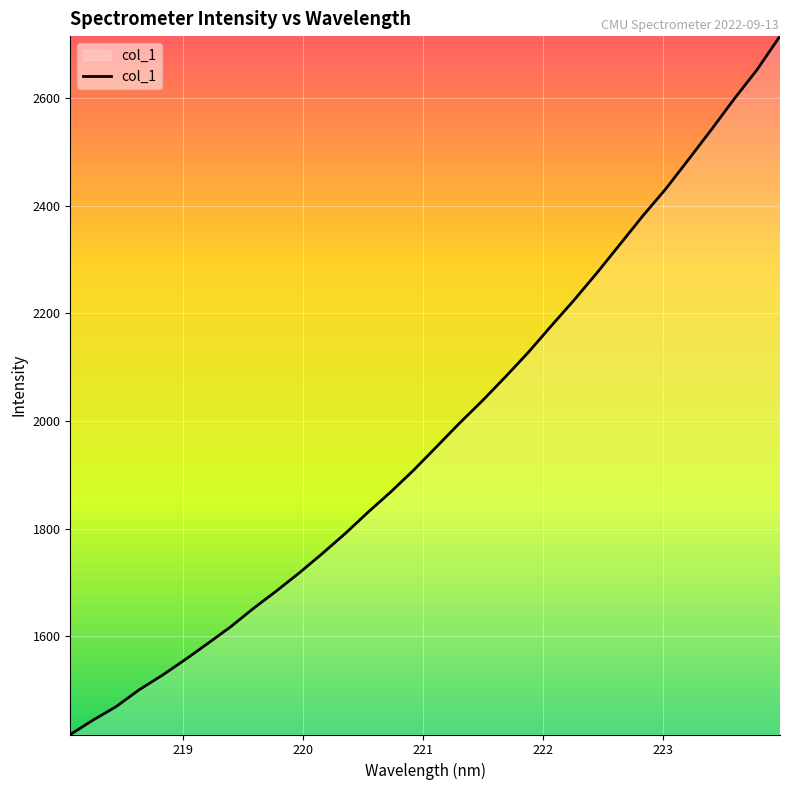

What is the greatest value displayed?

2715.3